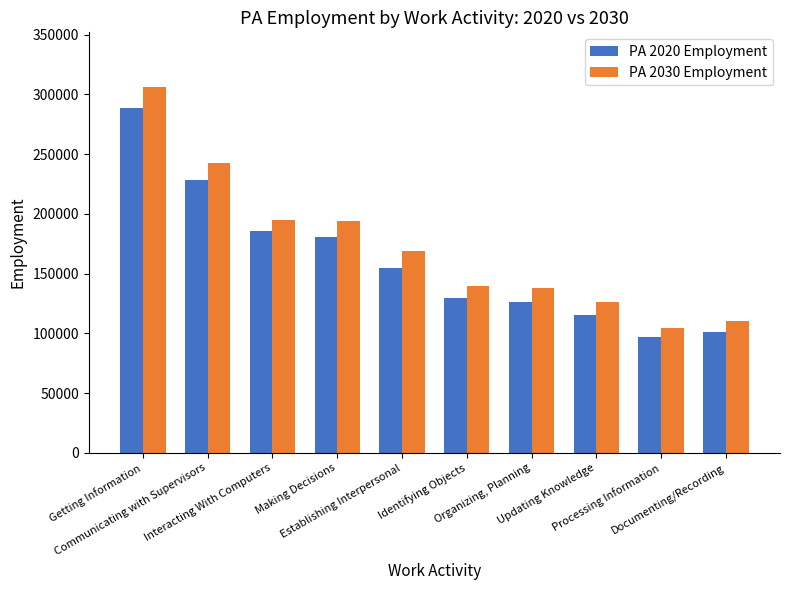

True or false: PA 2020 Employment has a value of 80552 at Updating Knowledge.

False